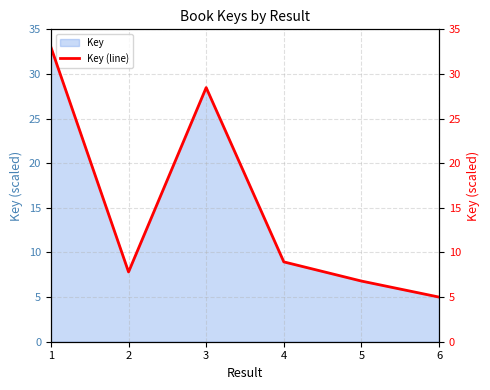

Where is the first local minimum?

2